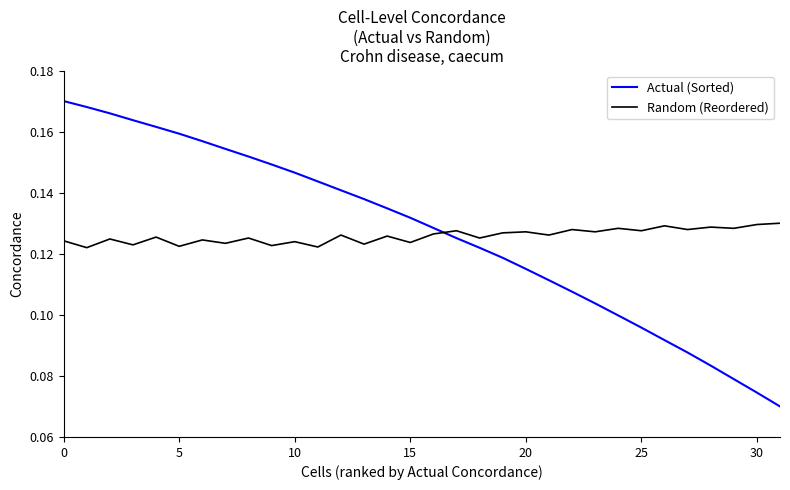

In Random (Reordered), how many points are lower than both neighbors (excluding endpoints)?

14